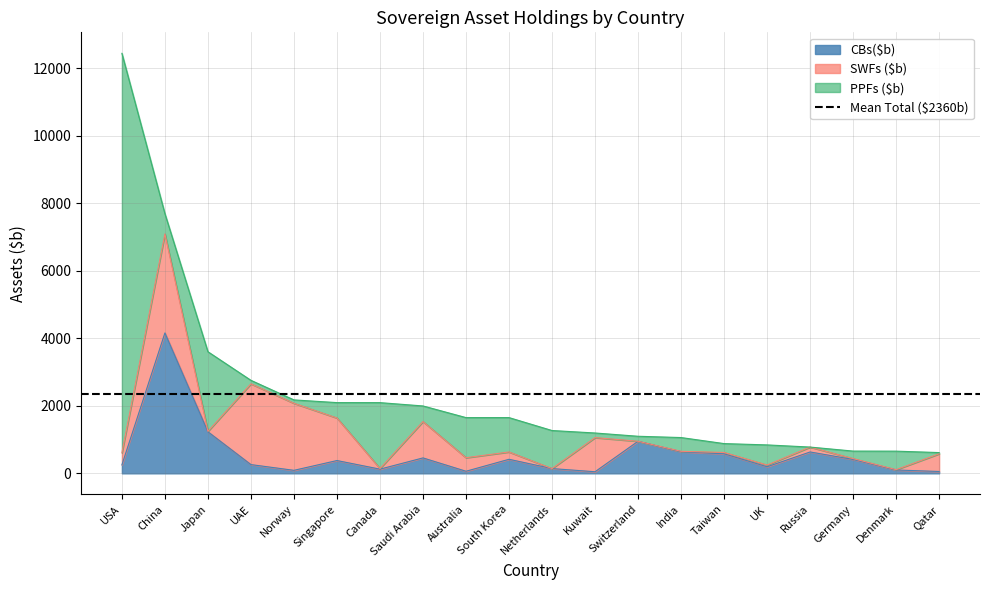

What is the difference between the Total ($b) values at Norway and China?

5516